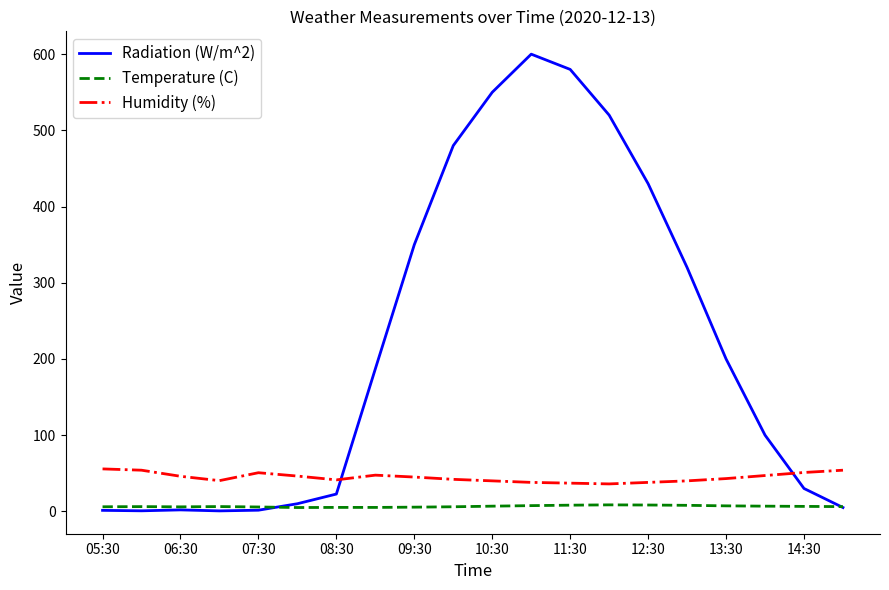

Which series has the largest total across all categories?

Radiation (W/m^2)